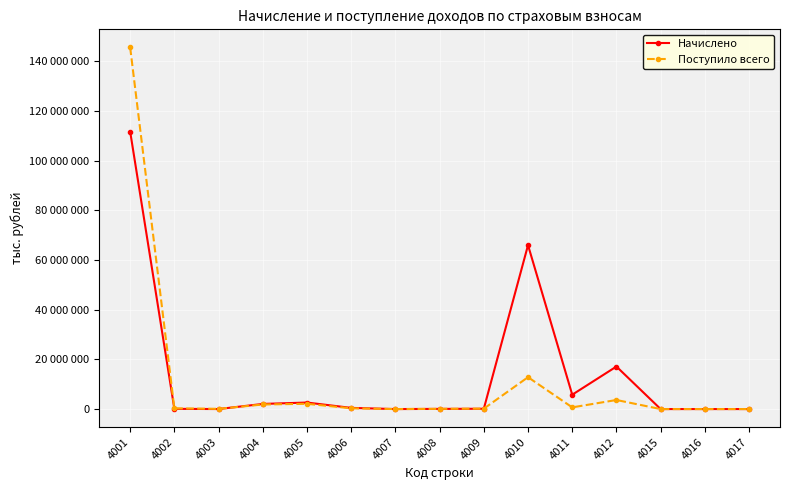

True or false: Поступило всего and Начислено cross at least once.

True